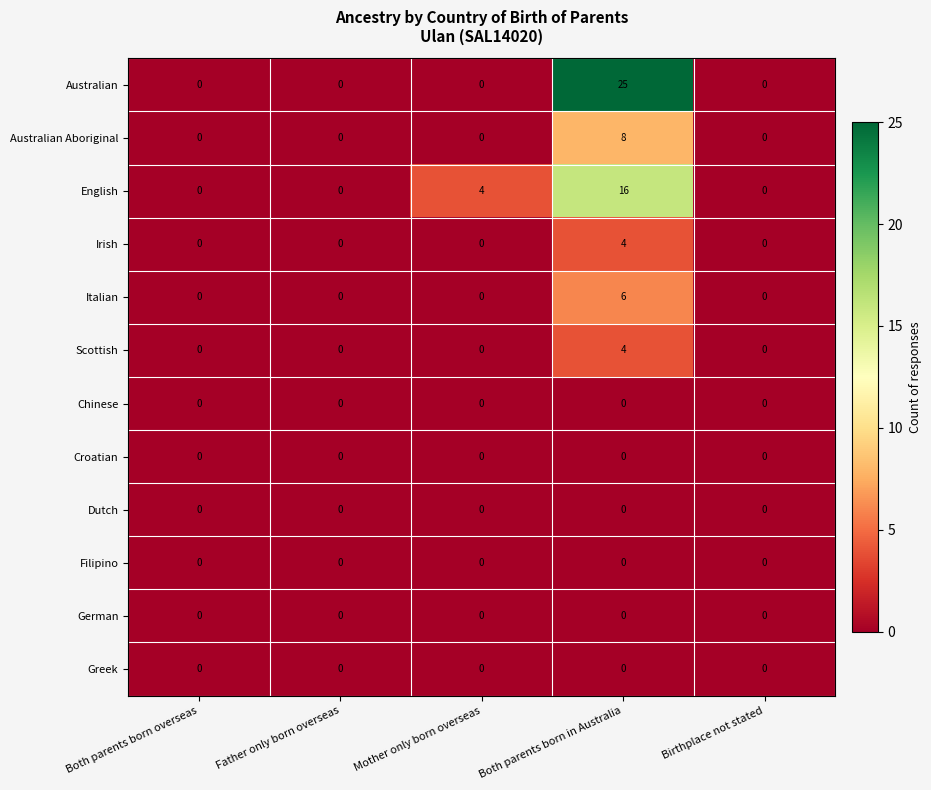

True or false: Scottish has a value of 4 at Both parents born in Australia.

True